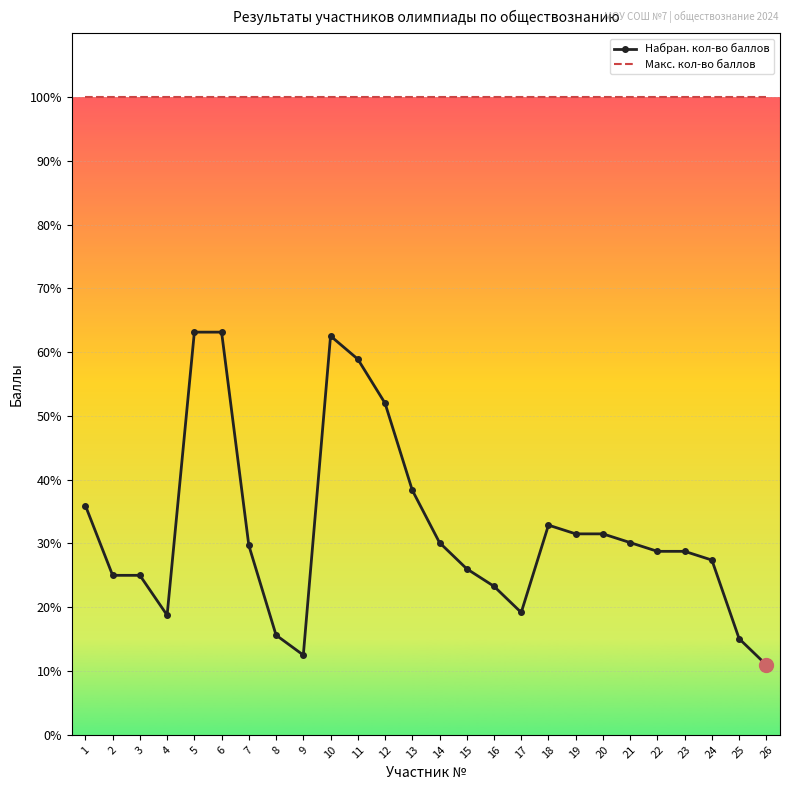

What is the minimum value shown in the chart?

11.0